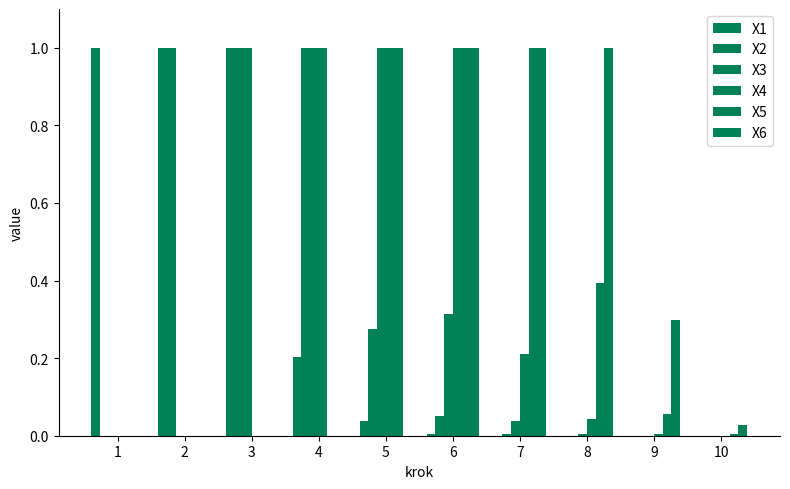

Does the chart contain stacked bars?

No